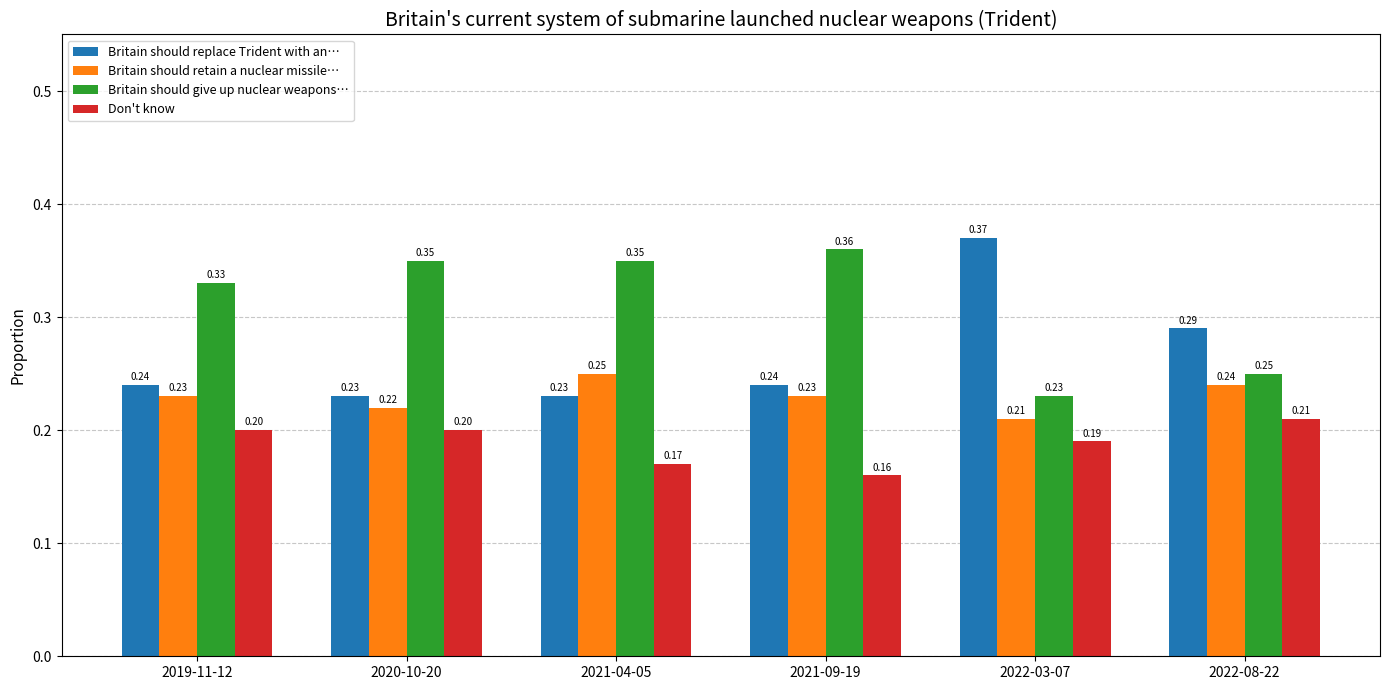

What is the label of the 3rd bar from the left?

2021-04-05